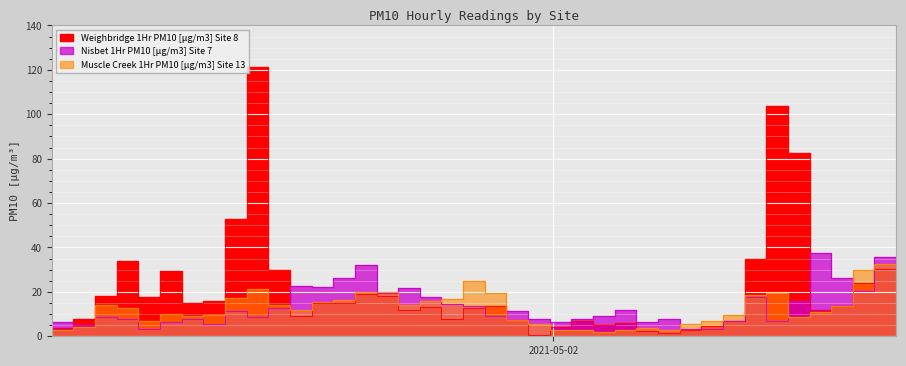

Reading left to right, list all the values displayed in this chart.

Nisbet 1Hr PM10 [µg/m3] Site 7: 2021-05-01 00:50:00=6.5	2021-05-01 01:50:00=4.9	2021-05-01 02:50:00=8.6	2021-05-01 03:50:00=8.0	2021-05-01 04:50:00=3.1	2021-05-01 05:50:00=6.4	2021-05-01 06:50:00=7.9	2021-05-01 07:50:00=5.5	2021-05-01 08:50:00=11.2	2021-05-01 09:50:00=8.5	2021-05-01 10:50:00=12.6	2021-05-01 11:50:00=22.9	2021-05-01 12:50:00=22.0	2021-05-01 13:50:00=26.4	2021-05-01 14:50:00=32.3	2021-05-01 15:50:00=19.6	2021-05-01 16:50:00=21.9	2021-05-01 17:50:00=17.5	2021-05-01 18:50:00=14.5	2021-05-01 19:50:00=13.5	2021-05-01 20:50:00=9.2	2021-05-01 21:50:00=11.5	2021-05-01 22:50:00=7.8	2021-05-01 23:50:00=6.4	2021-05-02 00:50:00=7.8	2021-05-02 01:50:00=9.1	2021-05-02 02:50:00=11.9	2021-05-02 03:50:00=6.5	2021-05-02 04:50:00=7.9	2021-05-02 05:50:00=3.1	2021-05-02 06:50:00=3.3	2021-05-02 07:50:00=6.7	2021-05-02 08:50:00=17.8	2021-05-02 09:50:00=7.1	2021-05-02 10:50:00=16.0	2021-05-02 11:50:00=37.6	2021-05-02 12:50:00=26.2	2021-05-02 13:50:00=20.3	2021-05-02 14:50:00=35.8	2021-05-02 15:50:00=28.6
Weighbridge 1Hr PM10 [µg/m3] Site 8: 2021-05-01 00:50:00=3.5	2021-05-01 01:50:00=7.7	2021-05-01 02:50:00=18.1	2021-05-01 03:50:00=33.9	2021-05-01 04:50:00=17.8	2021-05-01 05:50:00=29.6	2021-05-01 06:50:00=15.1	2021-05-01 07:50:00=15.9	2021-05-01 08:50:00=52.8	2021-05-01 09:50:00=121.5	2021-05-01 10:50:00=30.0	2021-05-01 11:50:00=9.2	2021-05-01 12:50:00=15.1	2021-05-01 13:50:00=14.9	2021-05-01 14:50:00=18.9	2021-05-01 15:50:00=18.2	2021-05-01 16:50:00=12.0	2021-05-01 17:50:00=13.0	2021-05-01 18:50:00=7.6	2021-05-01 19:50:00=12.6	2021-05-01 20:50:00=13.8	2021-05-01 21:50:00=7.3	2021-05-01 22:50:00=0.5	2021-05-01 23:50:00=4.0	2021-05-02 00:50:00=6.8	2021-05-02 01:50:00=5.0	2021-05-02 02:50:00=6.2	2021-05-02 03:50:00=2.3	2021-05-02 04:50:00=1.3	2021-05-02 05:50:00=3.0	2021-05-02 06:50:00=4.4	2021-05-02 07:50:00=6.8	2021-05-02 08:50:00=35.0	2021-05-02 09:50:00=103.8	2021-05-02 10:50:00=82.7	2021-05-02 11:50:00=11.8	2021-05-02 12:50:00=13.7	2021-05-02 13:50:00=23.9	2021-05-02 14:50:00=30.3	2021-05-02 15:50:00=21.2
Muscle Creek 1Hr PM10 [µg/m3] Site 13: 2021-05-01 00:50:00=2.8	2021-05-01 01:50:00=4.4	2021-05-01 02:50:00=14.0	2021-05-01 03:50:00=12.6	2021-05-01 04:50:00=6.8	2021-05-01 05:50:00=9.8	2021-05-01 06:50:00=9.0	2021-05-01 07:50:00=9.5	2021-05-01 08:50:00=17.4	2021-05-01 09:50:00=21.1	2021-05-01 10:50:00=14.2	2021-05-01 11:50:00=11.8	2021-05-01 12:50:00=15.4	2021-05-01 13:50:00=16.5	2021-05-01 14:50:00=19.7	2021-05-01 15:50:00=19.9	2021-05-01 16:50:00=14.2	2021-05-01 17:50:00=15.8	2021-05-01 18:50:00=16.8	2021-05-01 19:50:00=24.8	2021-05-01 20:50:00=19.7	2021-05-01 21:50:00=7.5	2021-05-01 22:50:00=5.5	2021-05-01 23:50:00=3.0	2021-05-02 00:50:00=2.9	2021-05-02 01:50:00=2.0	2021-05-02 02:50:00=2.9	2021-05-02 03:50:00=3.8	2021-05-02 04:50:00=2.8	2021-05-02 05:50:00=5.4	2021-05-02 06:50:00=6.7	2021-05-02 07:50:00=9.5	2021-05-02 08:50:00=18.8	2021-05-02 09:50:00=19.6	2021-05-02 10:50:00=8.9	2021-05-02 11:50:00=11.1	2021-05-02 12:50:00=13.8	2021-05-02 13:50:00=30.1	2021-05-02 14:50:00=32.6	2021-05-02 15:50:00=25.5